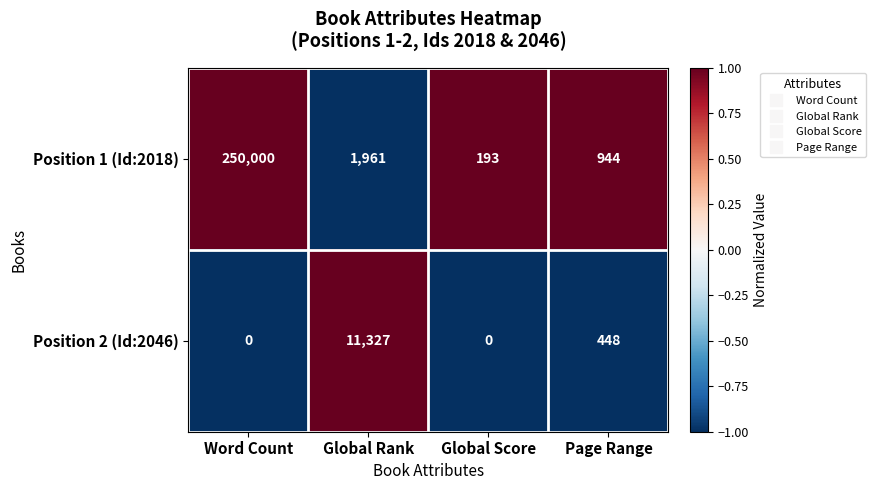

Which series has the largest total across all categories?

Position 1 (Id:2018)